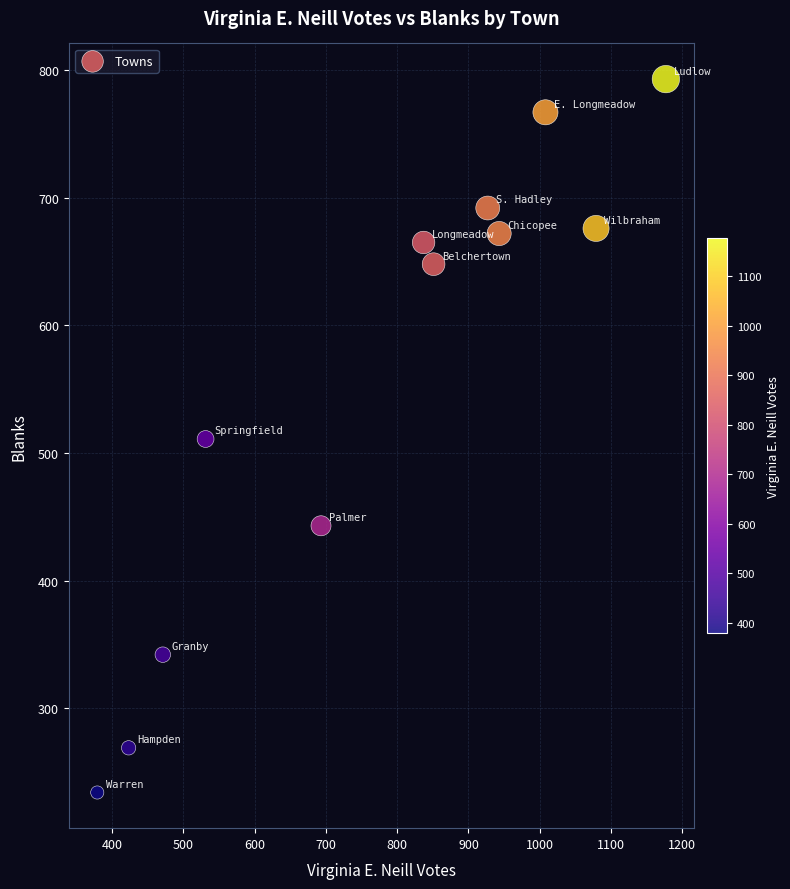

What is the average Y value?

559